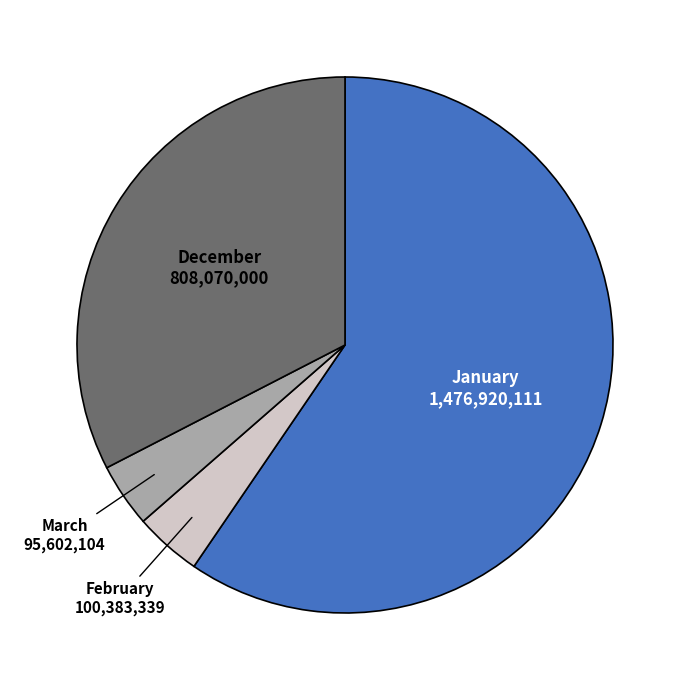

Between January and February, which is larger?

January